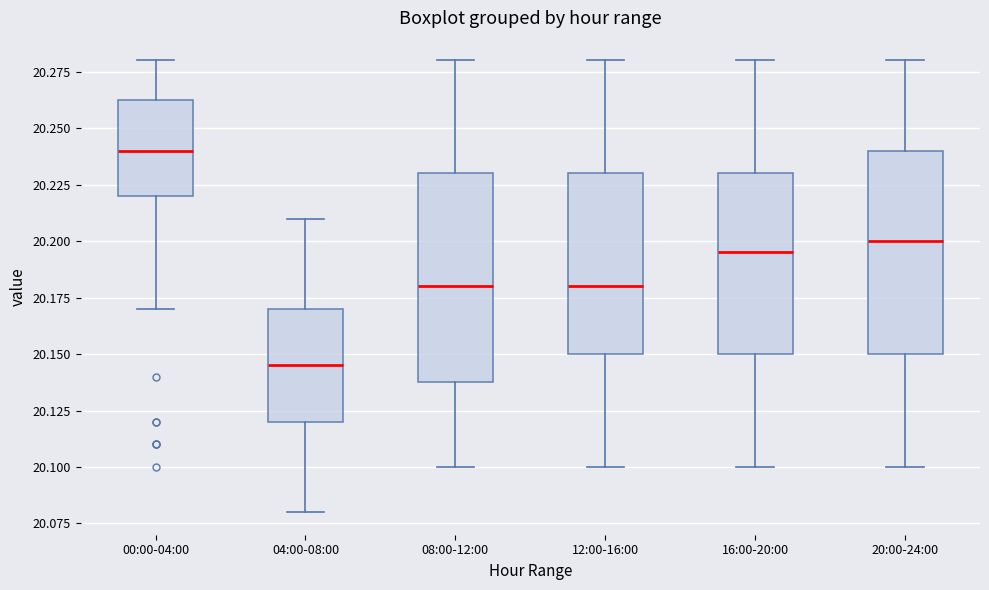

Reading left to right, read every box against the y-axis: the position of its median line, the range the box covers, and the ends of its whiskers. The values are not printed on the chart, so give them approximately, as read against the axis.

00:00-04:00: median 20.240, box 20.220 to 20.265, whiskers 20.170 to 20.280
04:00-08:00: median 20.145, box 20.120 to 20.170, whiskers 20.080 to 20.210
08:00-12:00: median 20.180, box 20.140 to 20.230, whiskers 20.100 to 20.280
12:00-16:00: median 20.180, box 20.150 to 20.230, whiskers 20.100 to 20.280
16:00-20:00: median 20.195, box 20.150 to 20.230, whiskers 20.100 to 20.280
20:00-24:00: median 20.200, box 20.150 to 20.240, whiskers 20.100 to 20.280